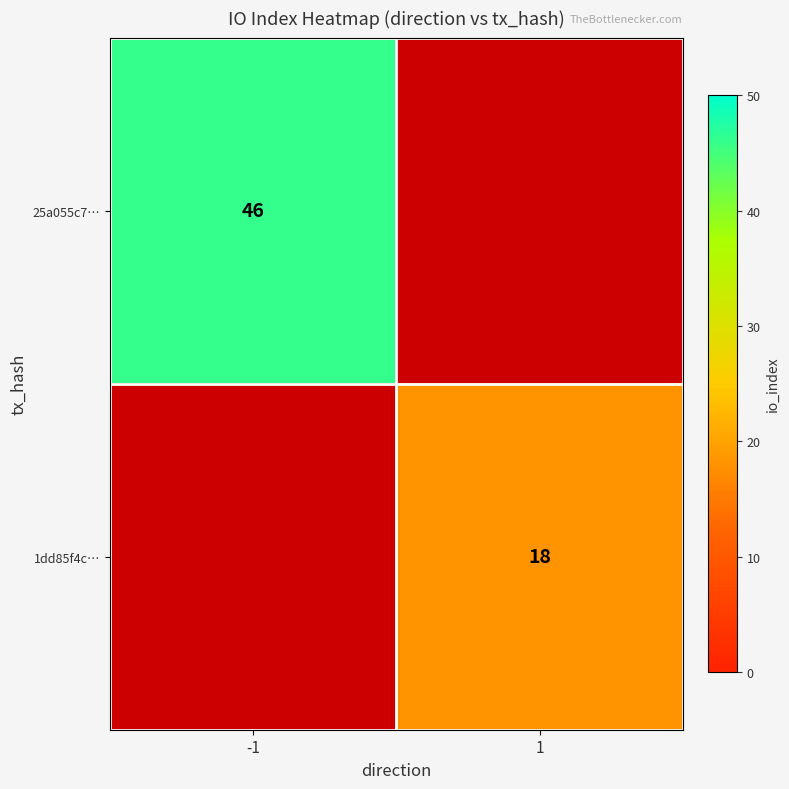

Is the value of 1dd85f4c… at 1 greater than the value of 25a055c7… at -1?

No